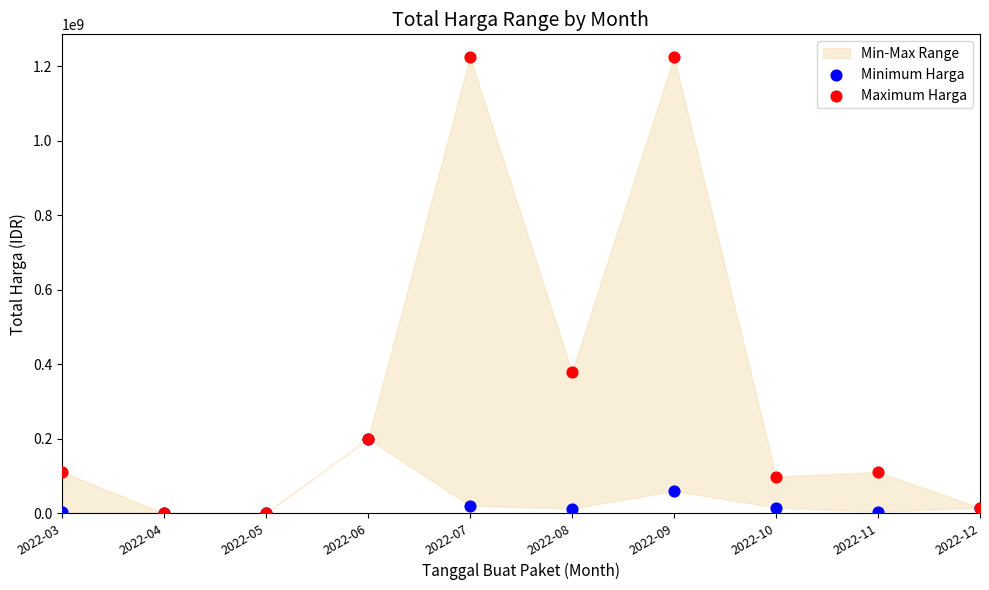

Across all series, what Y value is closest to 612341000?

379075000